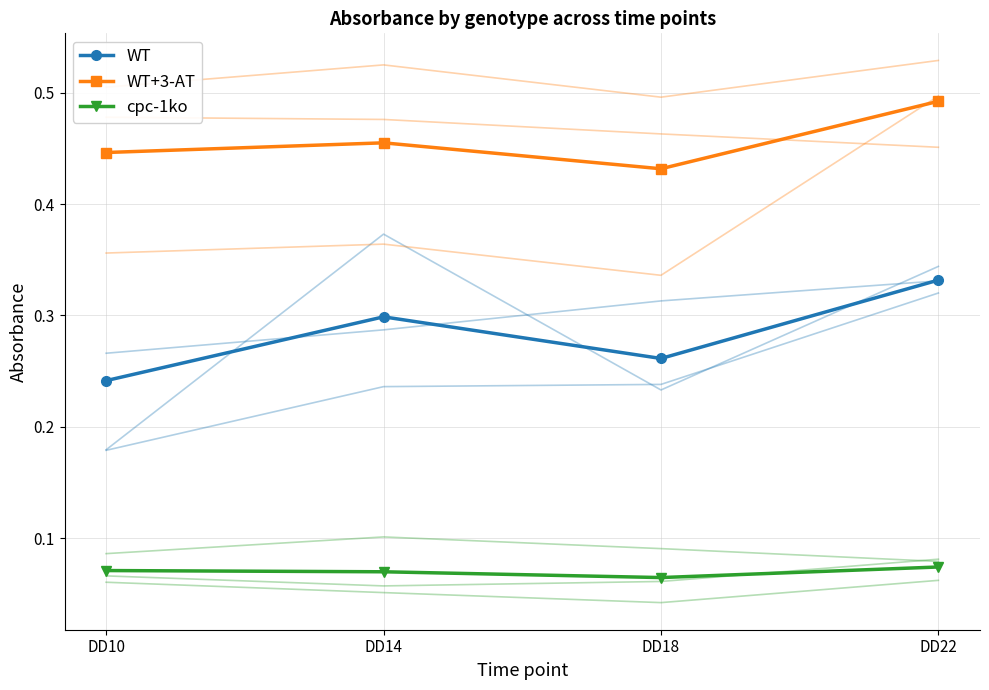

Which series has the largest range (max minus min)?

WT